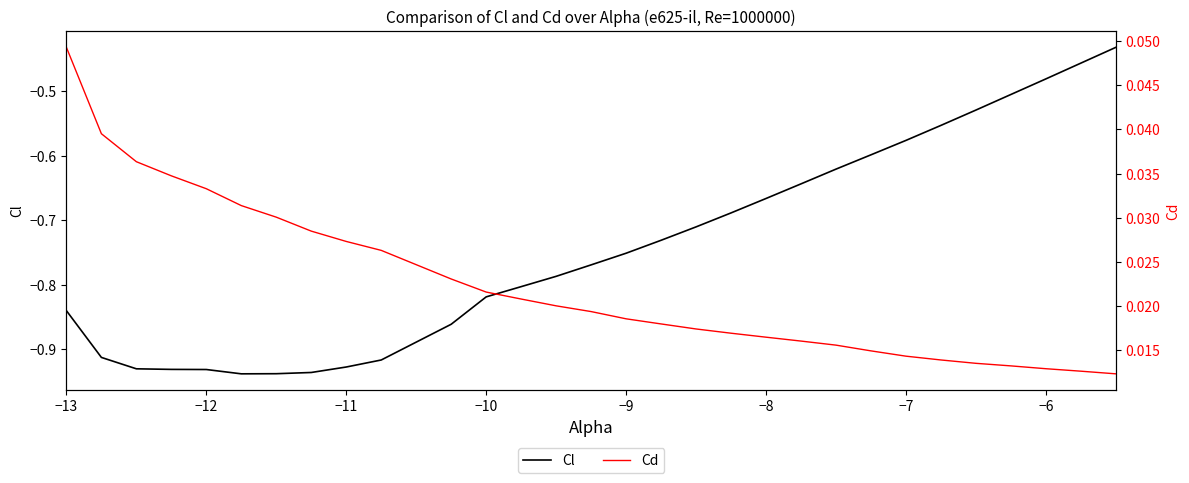

Reading left to right, list all the values displayed in this chart.

Cl: -0.8	-0.9	-0.9	-0.9	-0.9	-0.9	-0.9	-0.9	-0.9	-0.9	-0.9	-0.8	-0.8	-0.8	-0.8	-0.8	-0.7	-0.7	-0.7	-0.7	-0.6	-0.6	-0.6	-0.6	-0.6	-0.5	-0.5	-0.5	-0.5	-0.4
Cd: 0.0	0.0	0.0	0.0	0.0	0.0	0.0	0.0	0.0	0.0	0.0	0.0	0.0	0.0	0.0	0.0	0.0	0.0	0.0	0.0	0.0	0.0	0.0	0.0	0.0	0.0	0.0	0.0	0.0	0.0